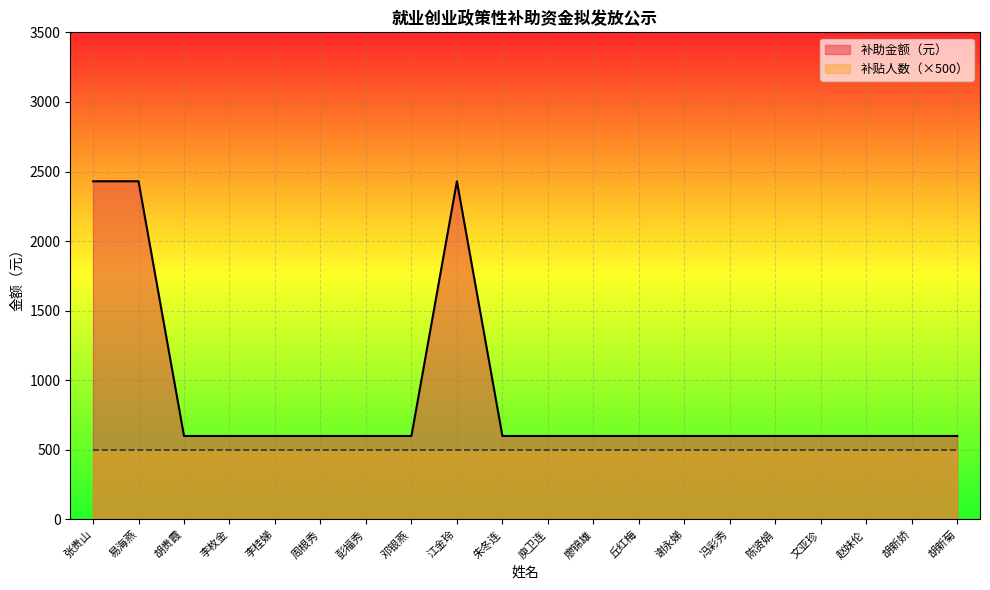

What is the difference between the second highest and second lowest values?

1830